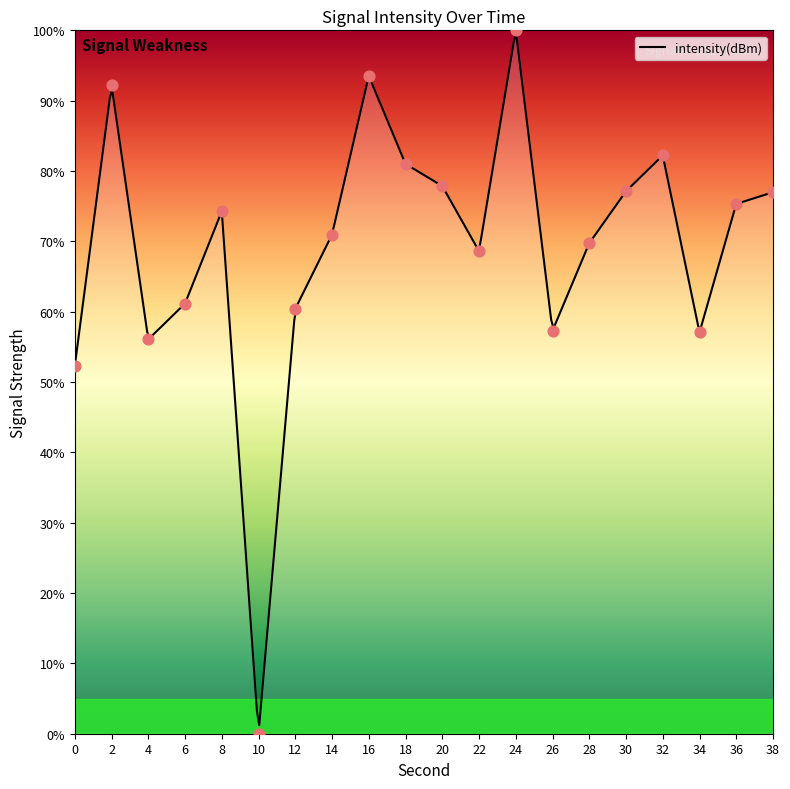

What is the change in value from 6 to 36?

+14.2